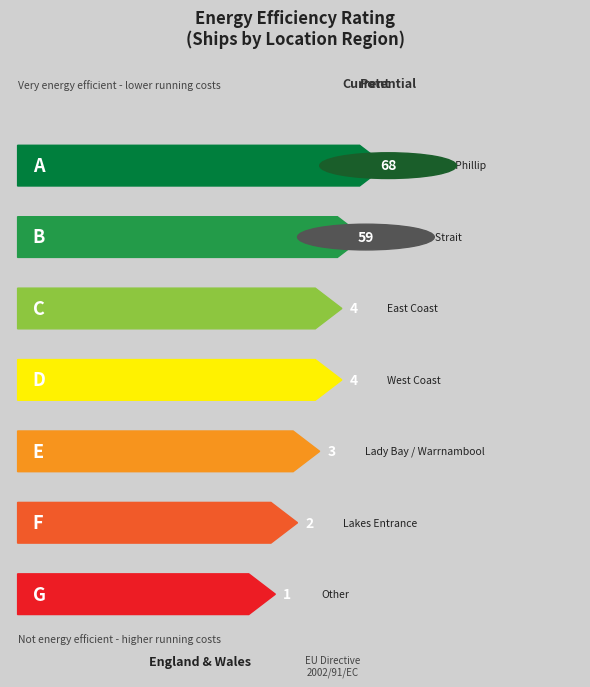

Rank the categories by value from highest to lowest.

Port Phillip, Bass Strait, East Coast, West Coast, Lady Bay / Warrnambool, Lakes Entrance, Other